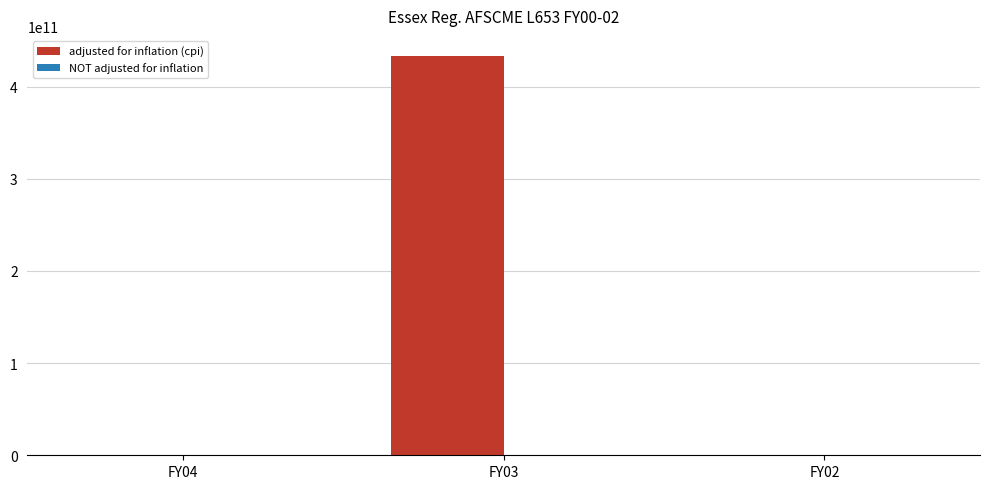

Which series changed the most between FY03 and FY02?

adjusted for inflation (cpi)